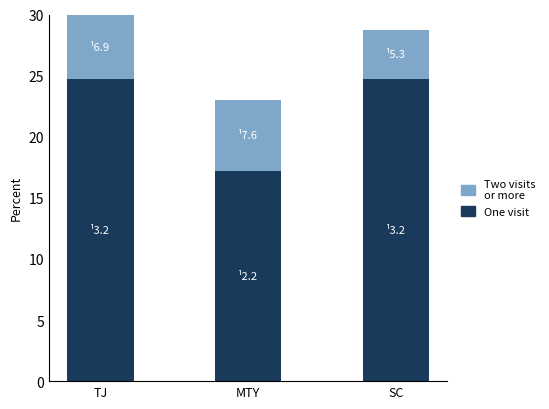

What is the total value across all series at SC?

28.8